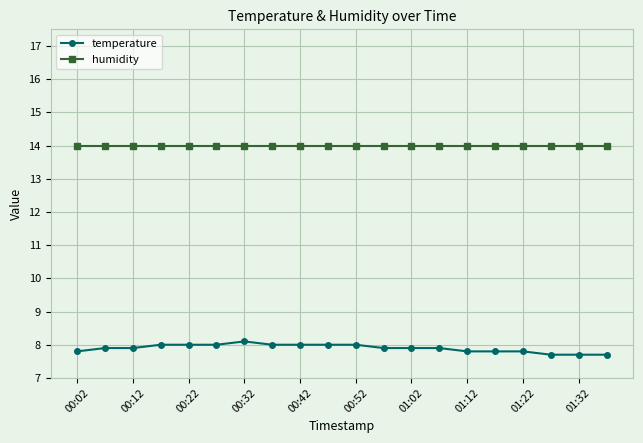

What is the lowest value of the temperature series?

7.7